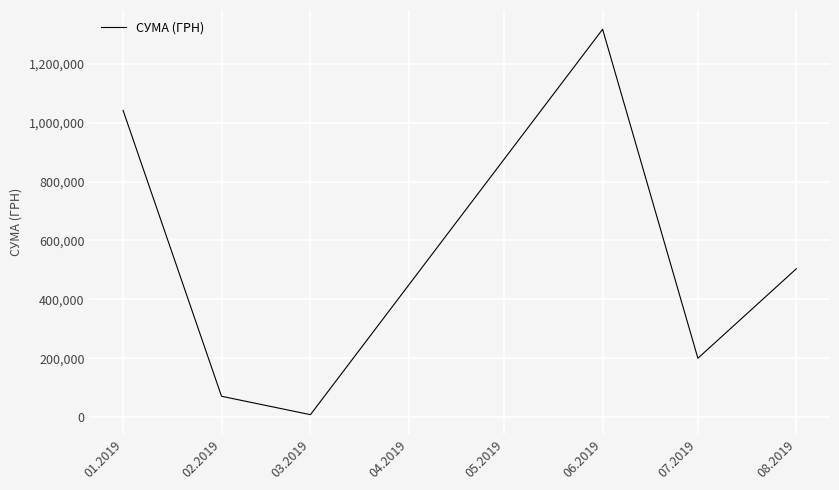

At which category does the data reach its first local valley?

03.2019